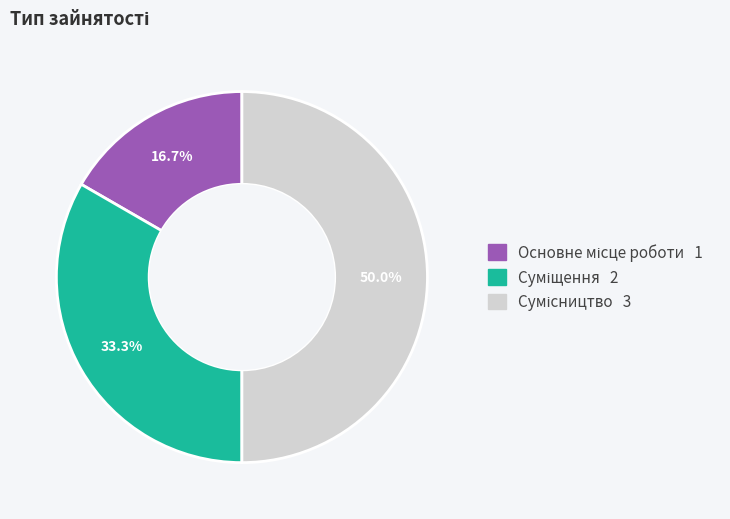

To the nearest percent, what percentage of the pie is Суміщення?

33%